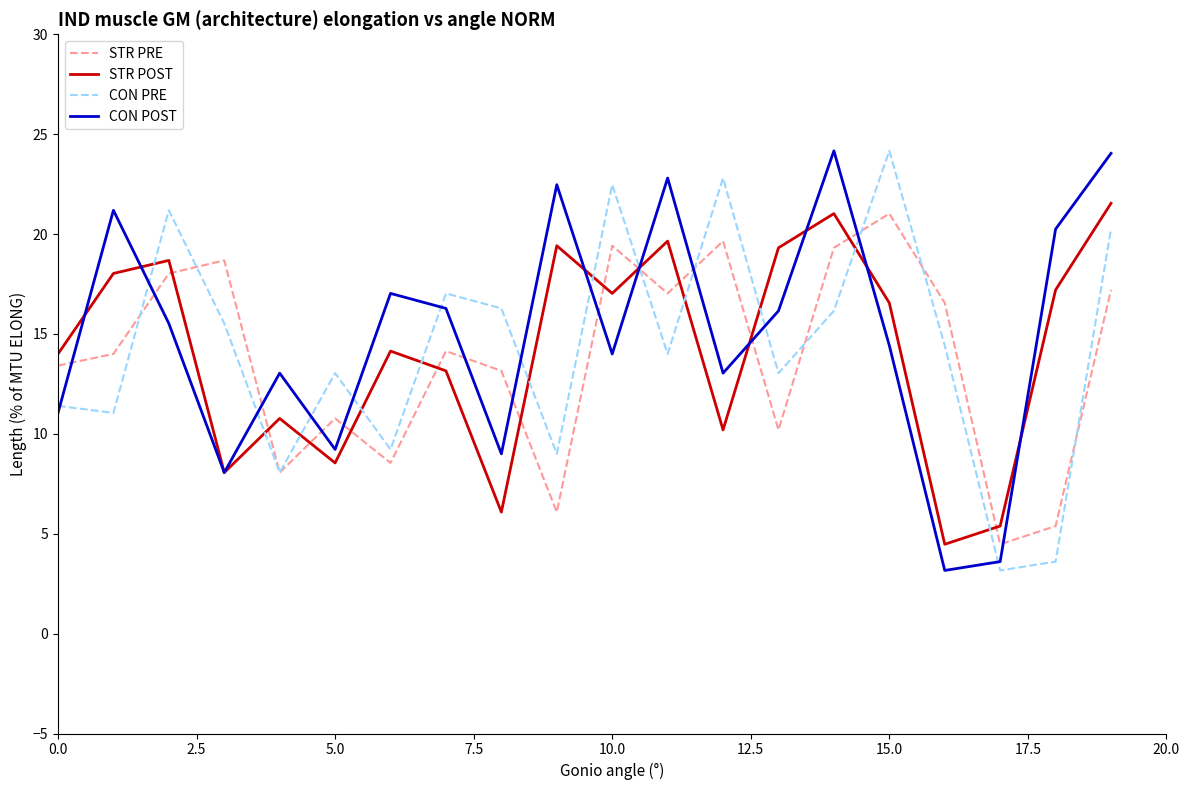

What is the maximum value shown in the chart?

24.2